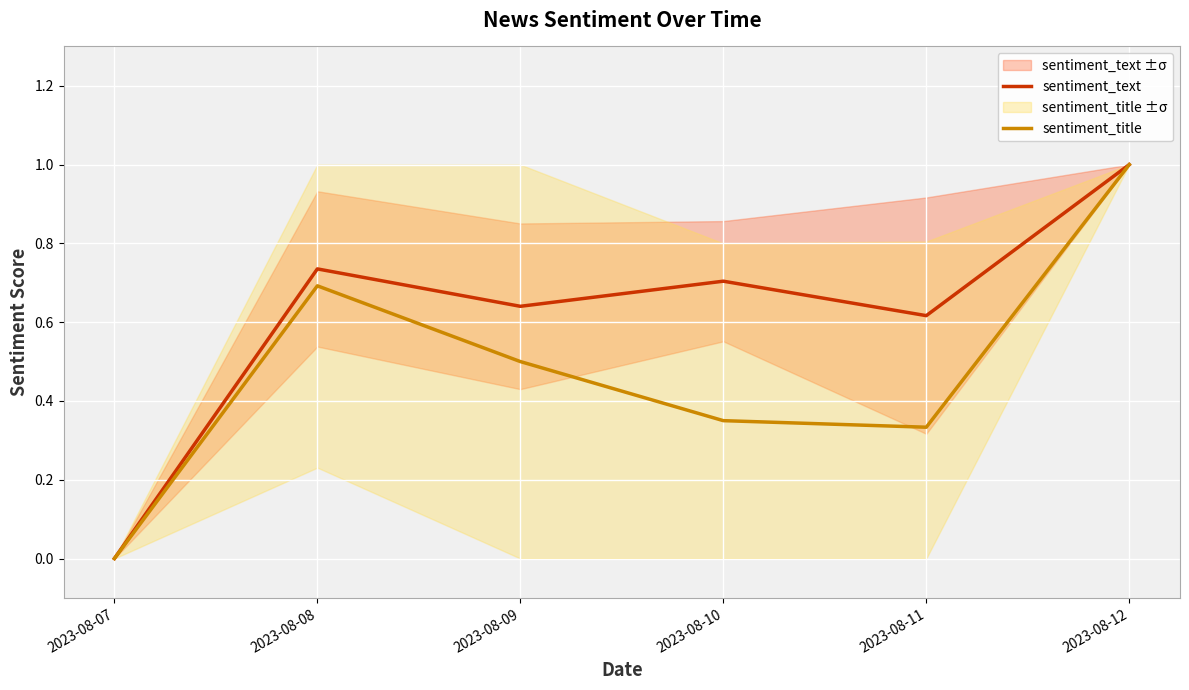

What is the sum of the sentiment_title values at 2023-08-10 and 2023-08-08?

1.0